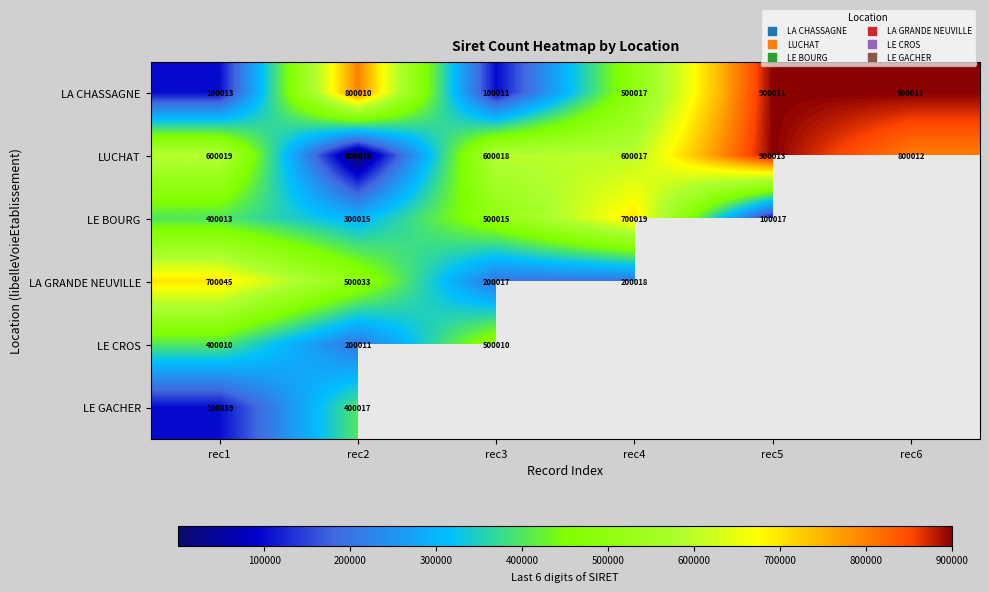

Which label corresponds to the smallest value in the chart?

rec2